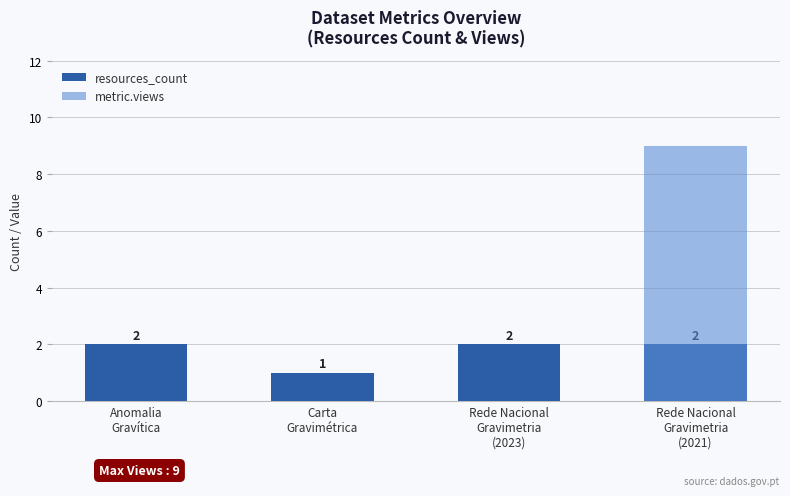

Does the chart contain any negative values?

No